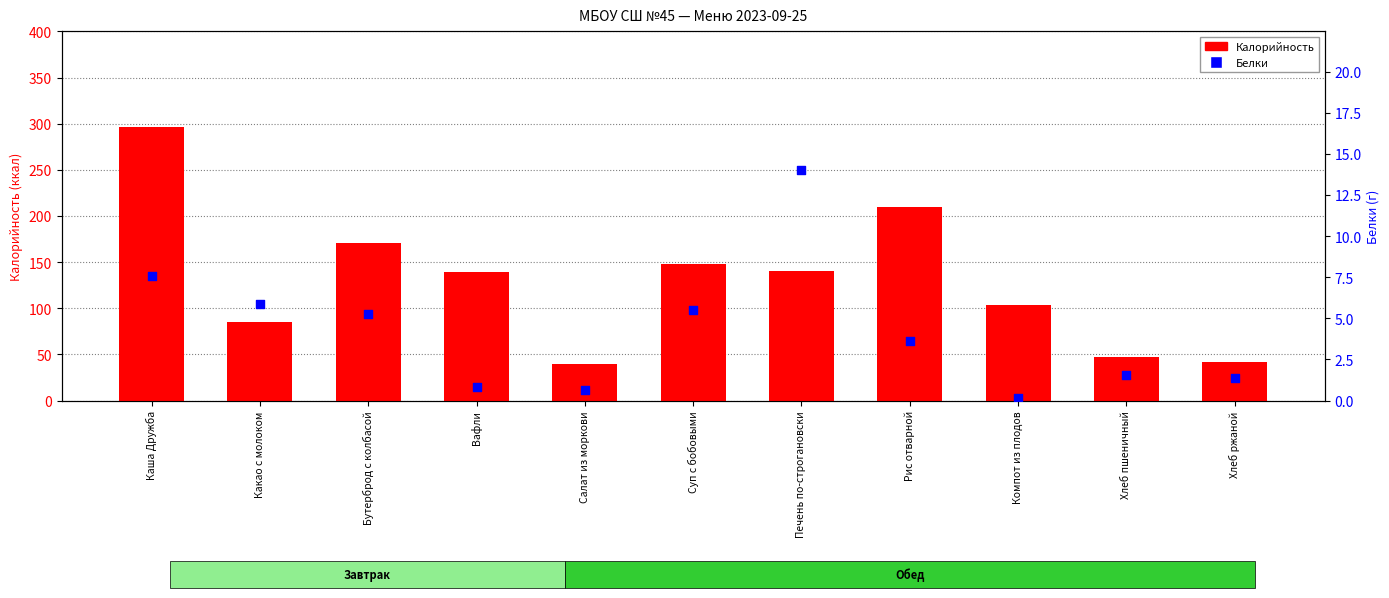

What is the total value across all series at Хлеб пшеничный?

48.3